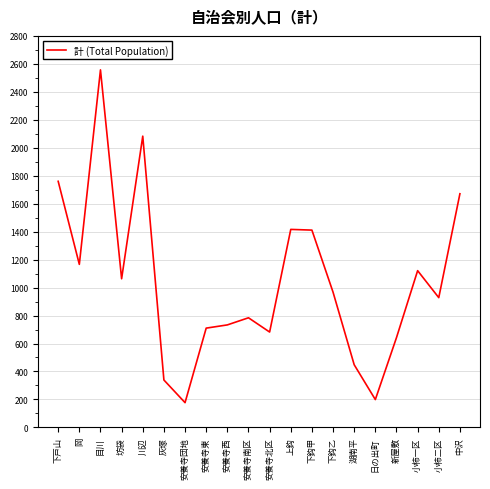

What value does the data have at 下鈎甲, to the nearest 100?

1400